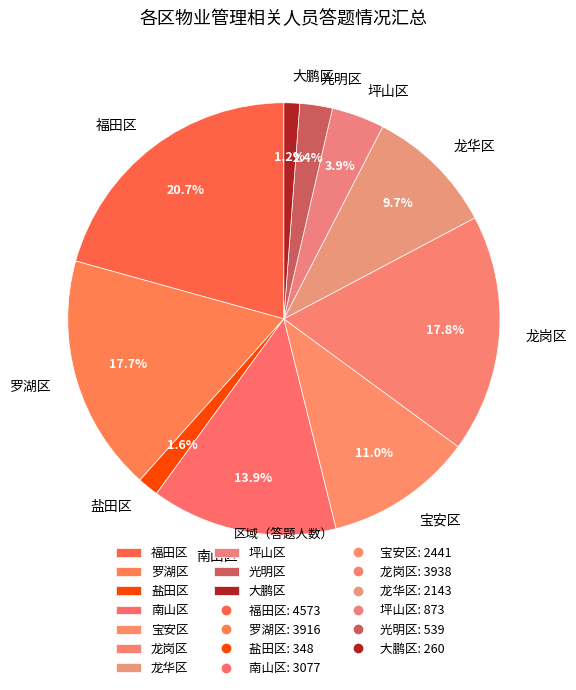

What is the ratio of the value at 福田区 to the value at 龙华区?

2.1